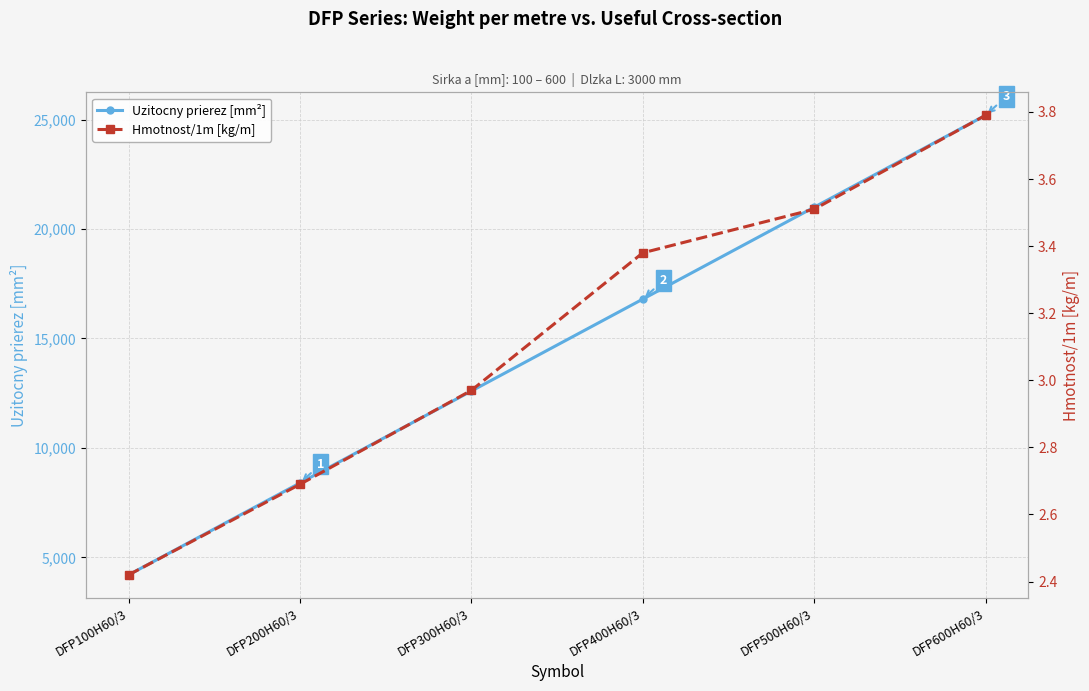

Which series has the widest spread of values?

Uzitocny prierez [mm²]